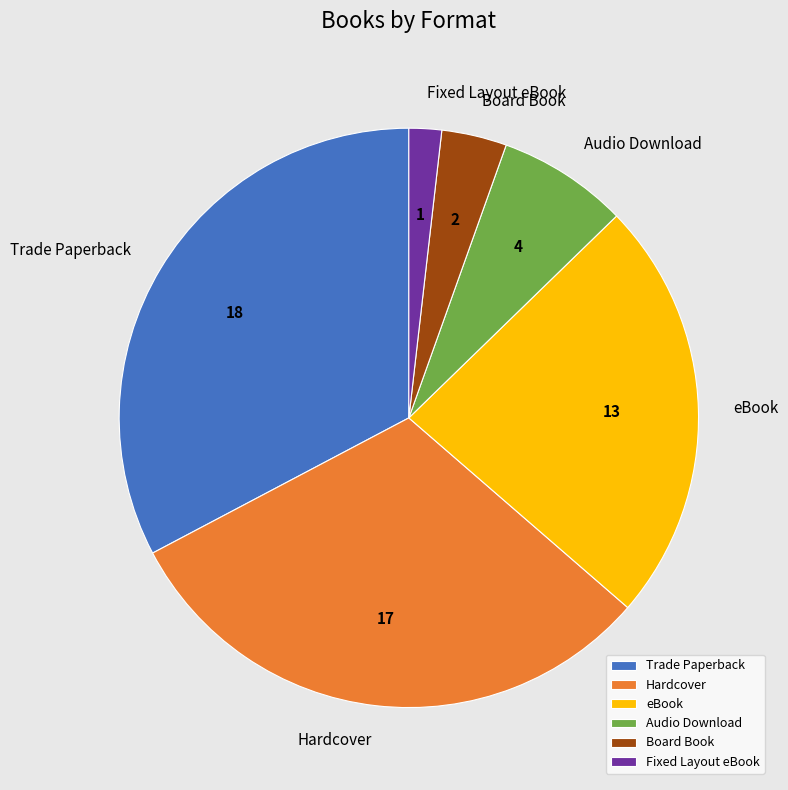

Combined, do Trade Paperback and Hardcover account for over 50%?

Yes